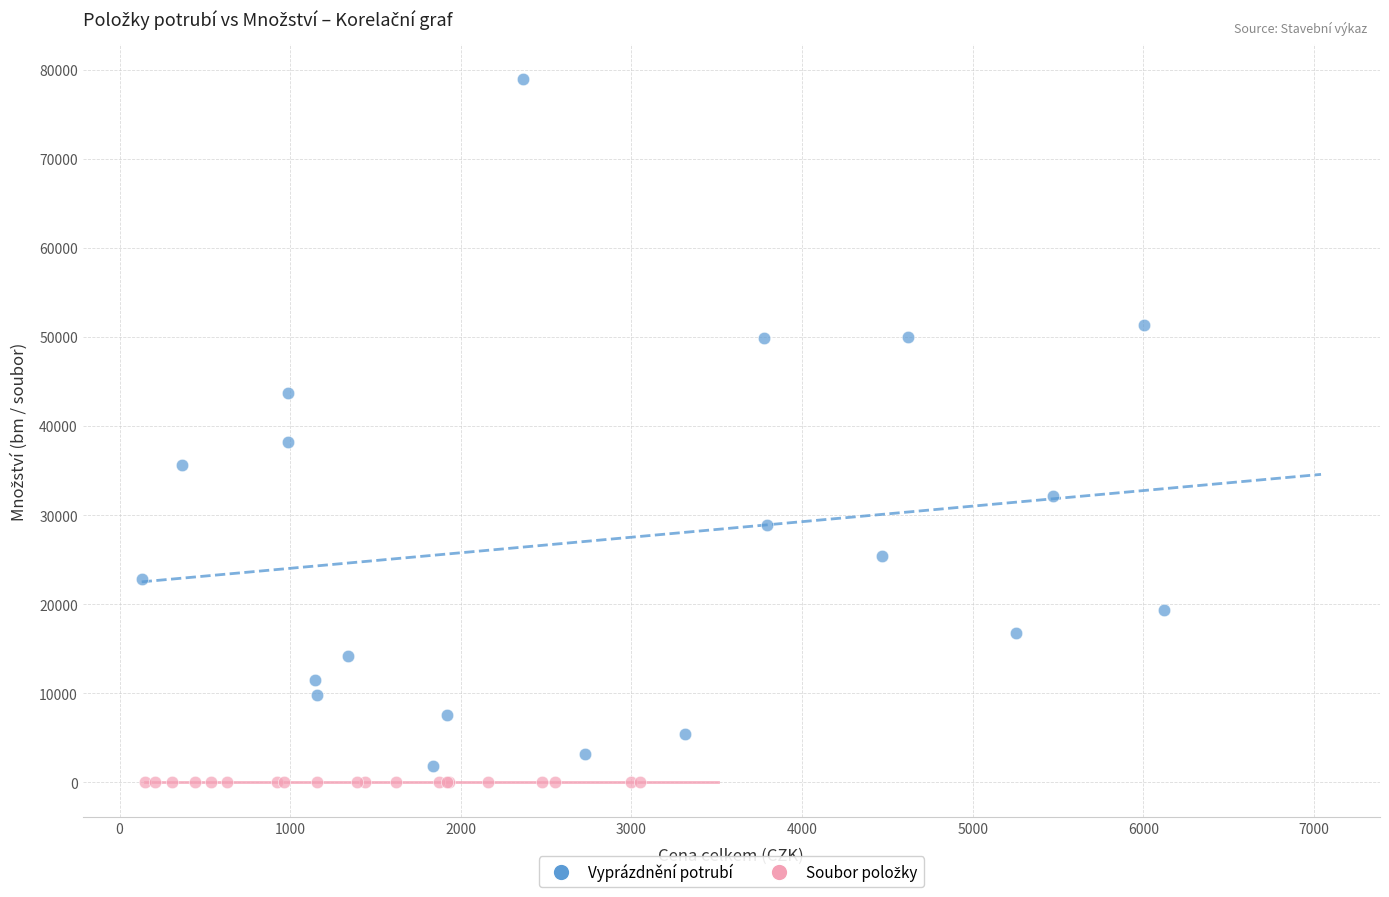

Which series contains the highest Y value?

Vyprázdnění potrubí